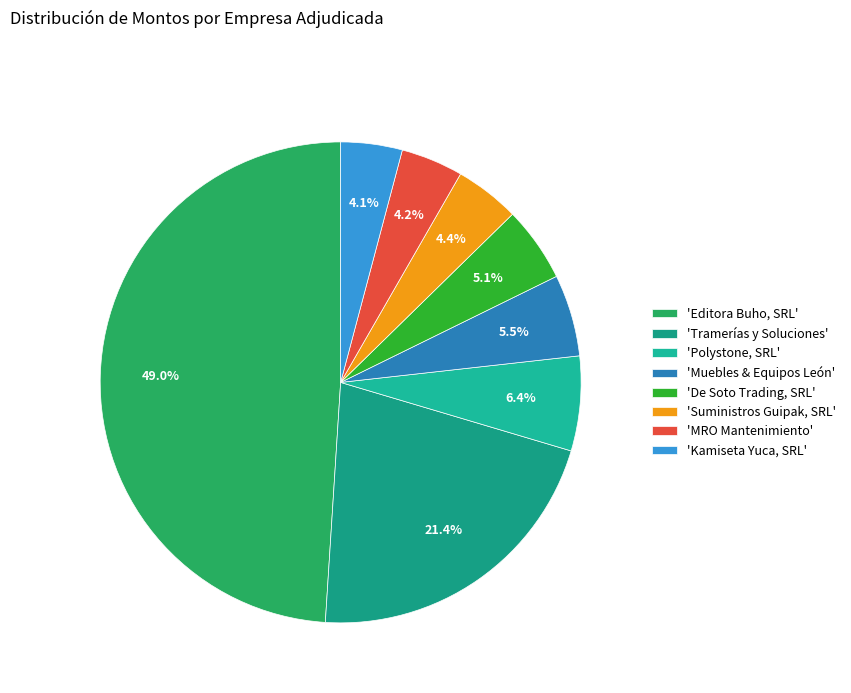

Count the number of slices in the pie.

8